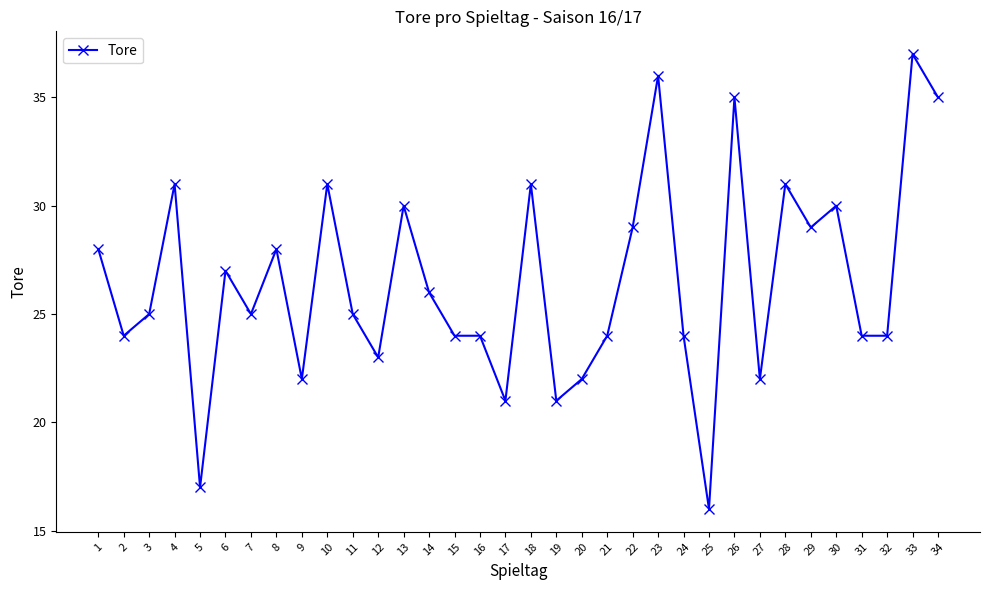

Is this an area chart (filled region under the line)?

No